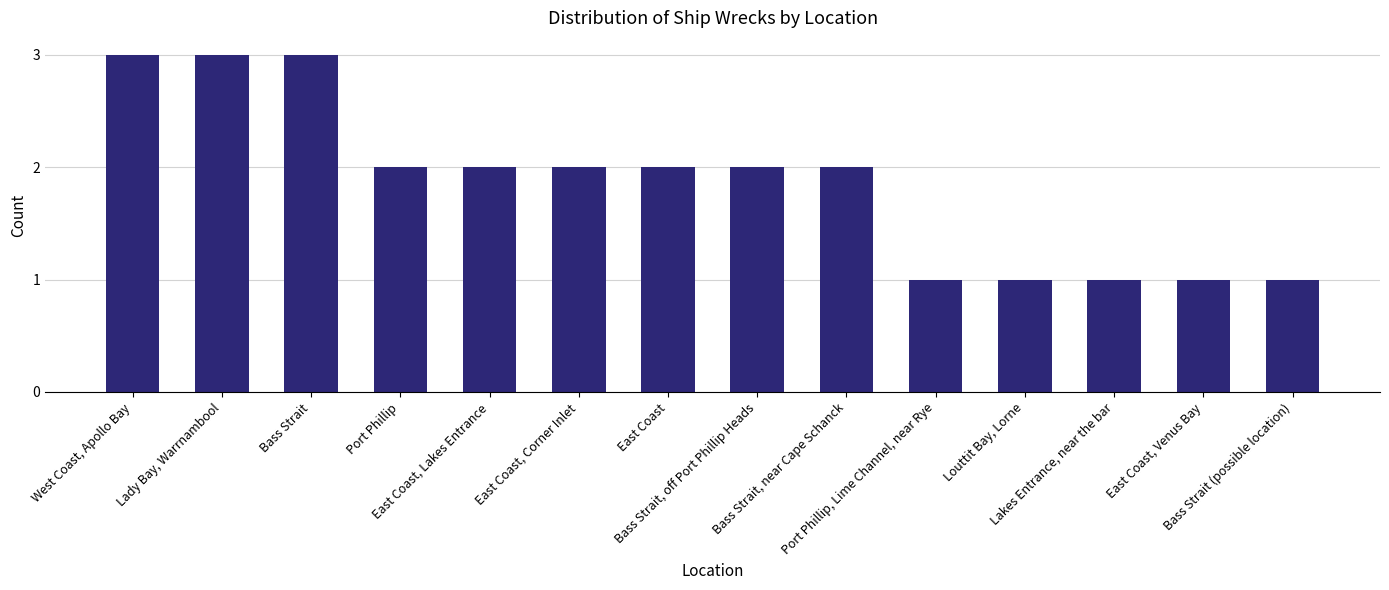

What is the value of the 12th bar from the left?

1